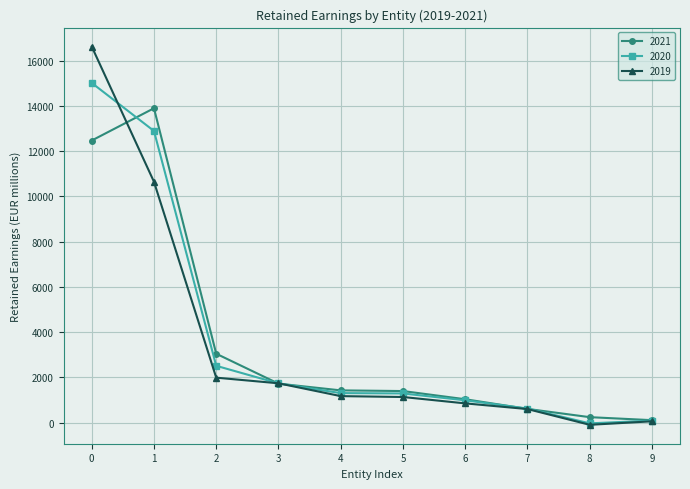

Rank the series by their maximum value, from lowest to highest.

2021, 2020, 2019